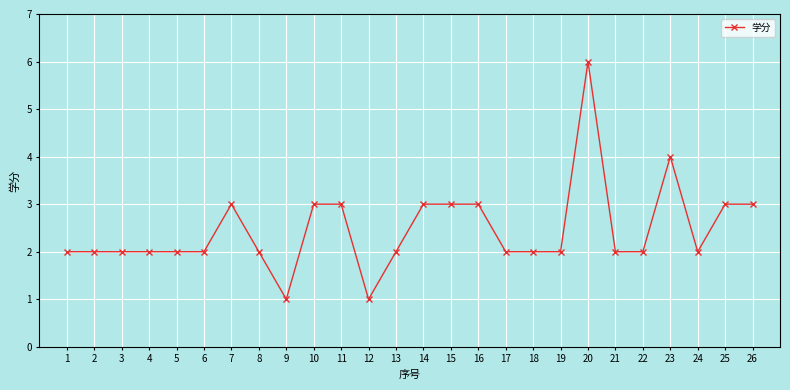

True or false: the data shows 1 at 26.

False